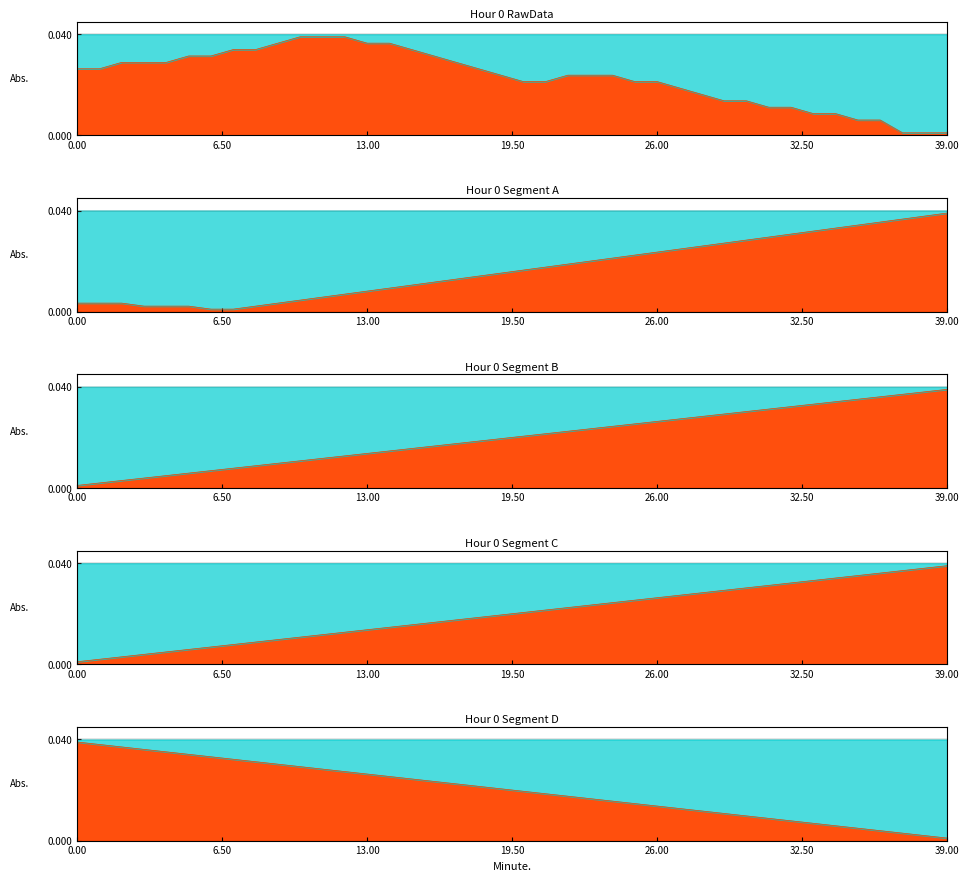

Count the number of data series in this chart.

1